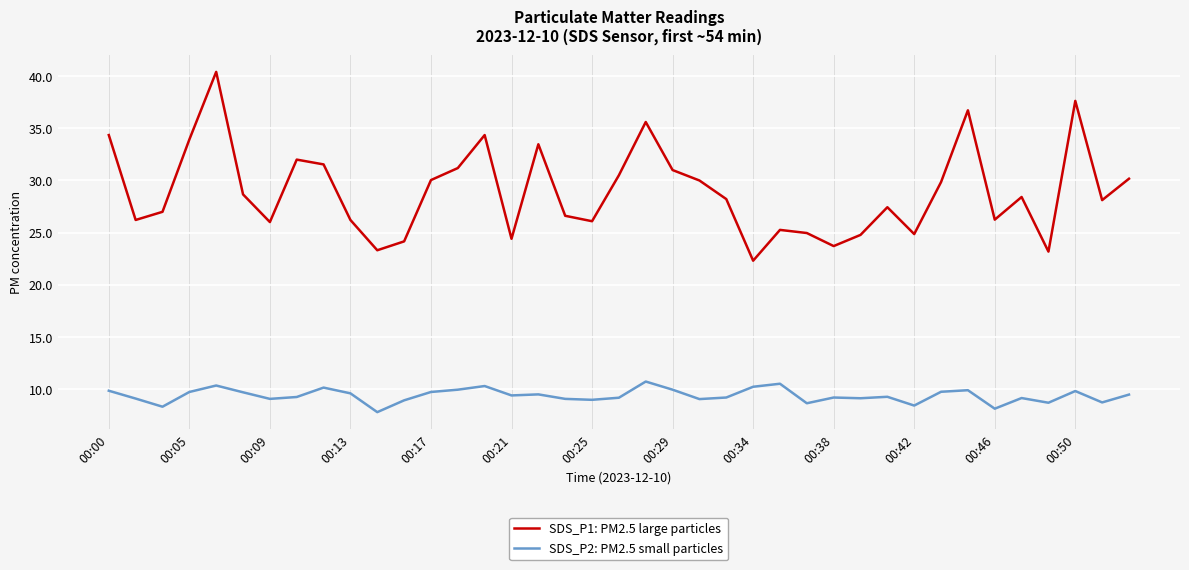

Which series has the widest spread of values?

SDS_P1: PM2.5 large particles